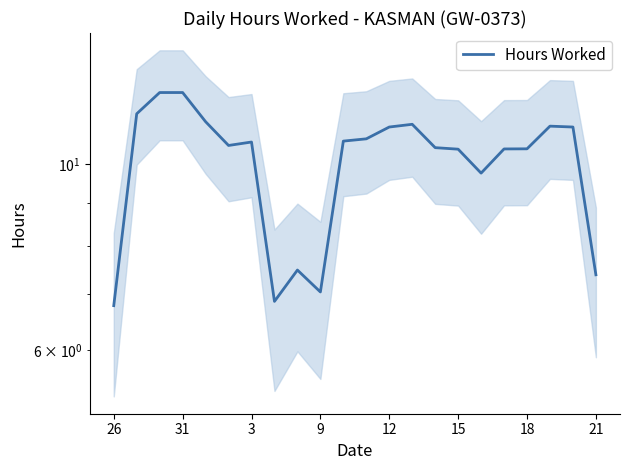

What is the ratio of the value at 15 to the value at 18?

1.0